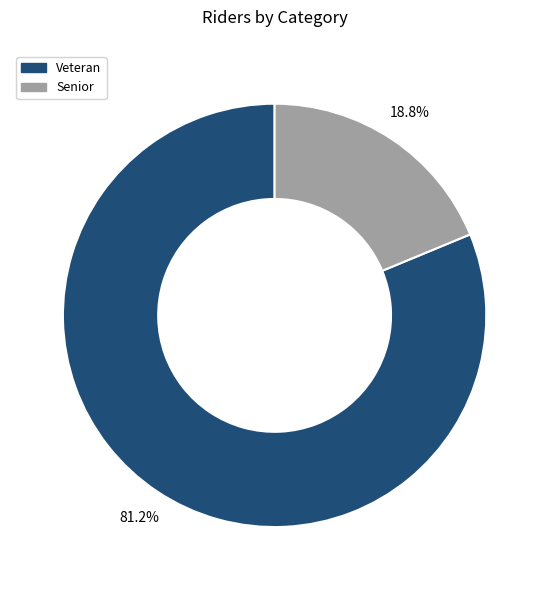

The Veteran slice represents 93% of the pie. True or false?

False